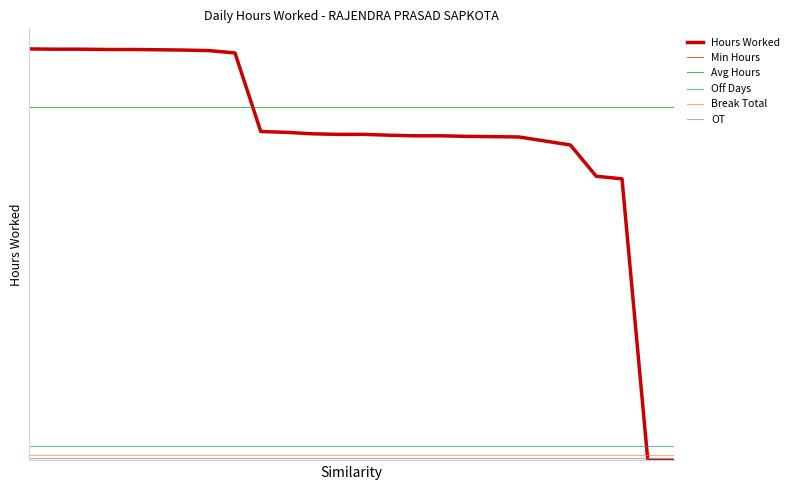

After their last crossing, which series has the higher values: Hours Worked or Avg Hours?

Avg Hours